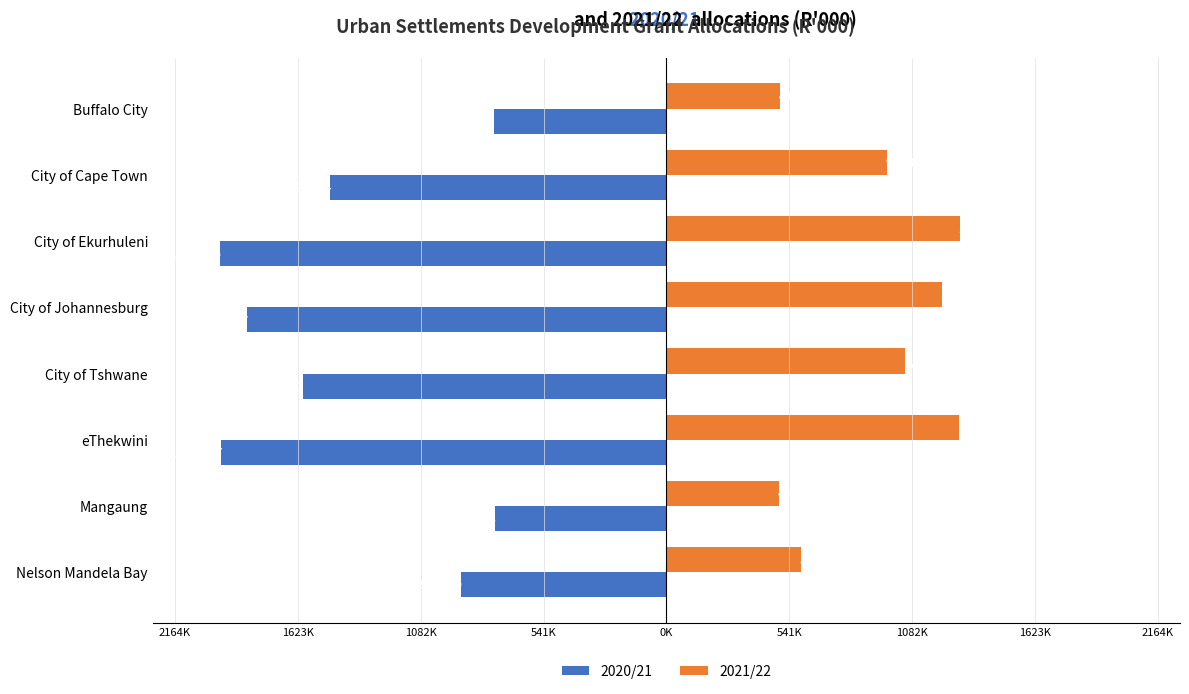

What is the value of the 2021/22 bar at the 2nd from the left?

972431